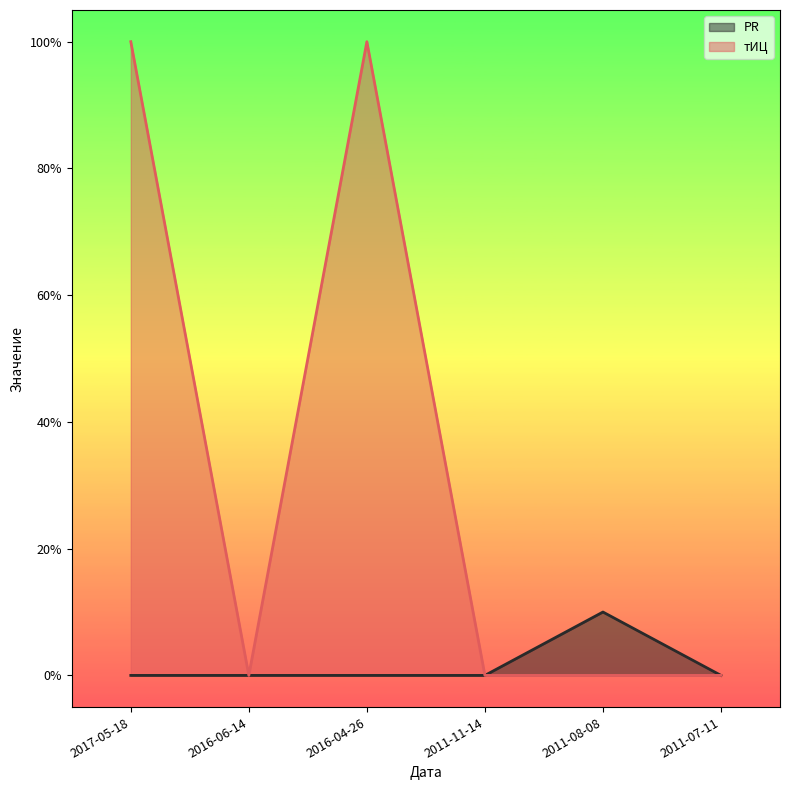

True or false: PR and тИЦ intersect in this chart.

False